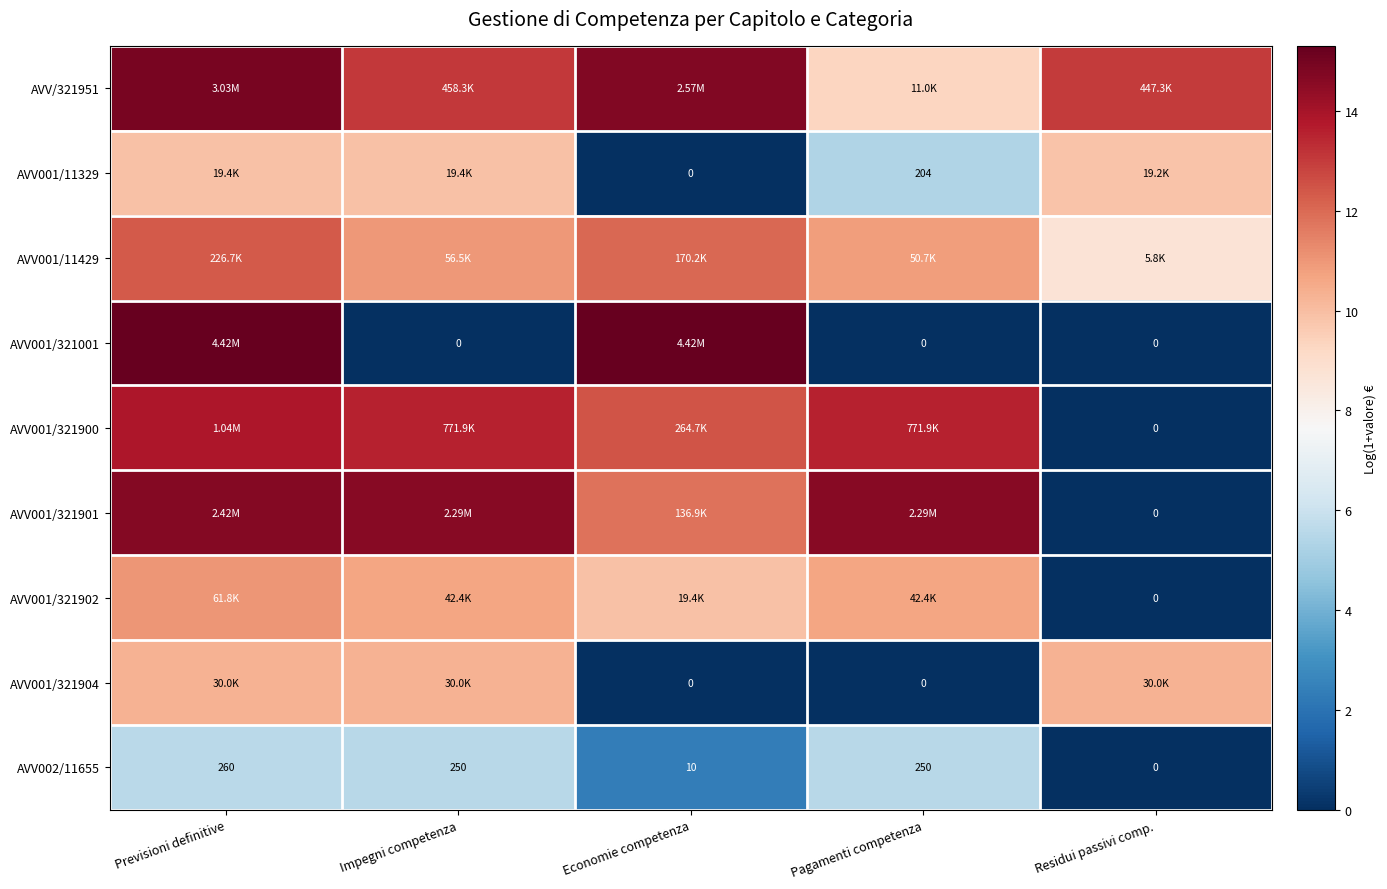

Which label corresponds to the largest value in the chart?

Previsioni definitive